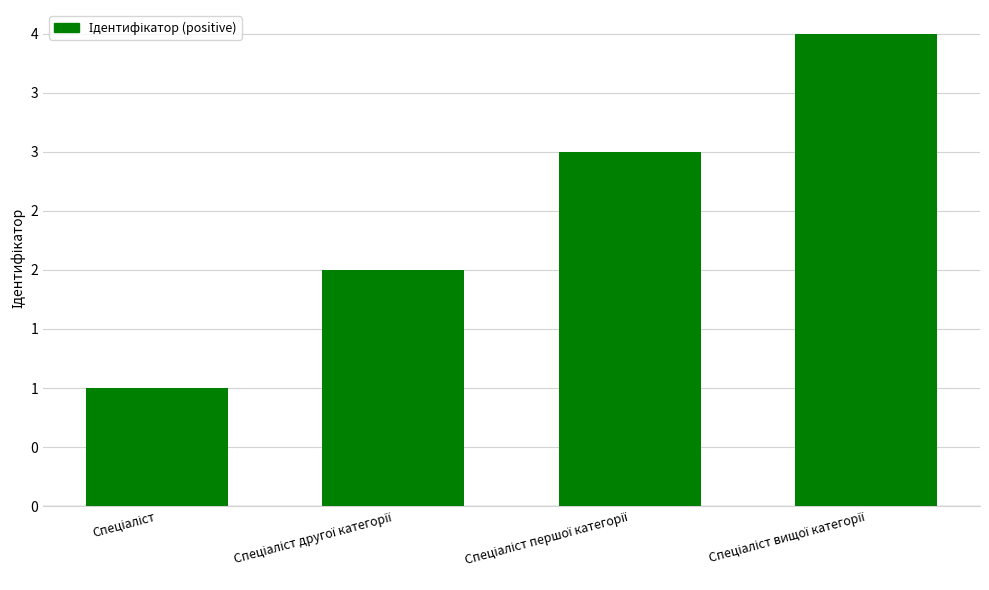

Where does the data first go above 3?

Спеціаліст вищої категорії